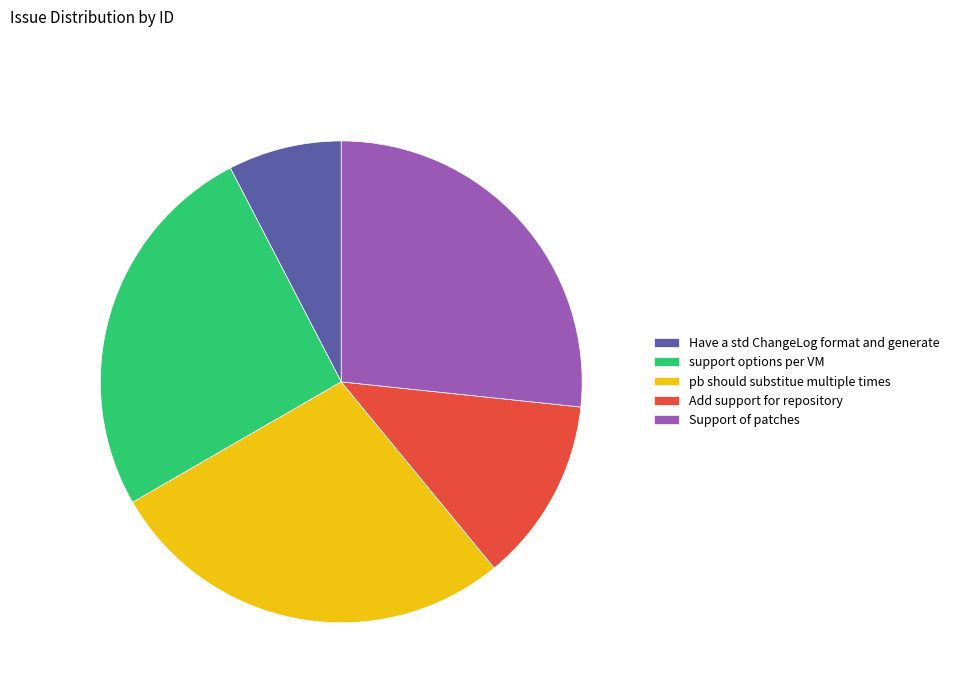

Which slice is the largest?

pb should substitue multiple times